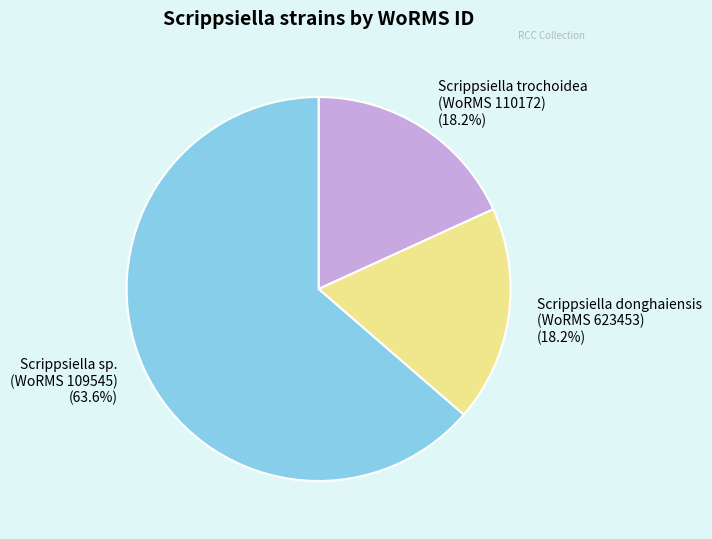

Which category has the biggest portion of the pie?

Scrippsiella sp. (WoRMS 109545)